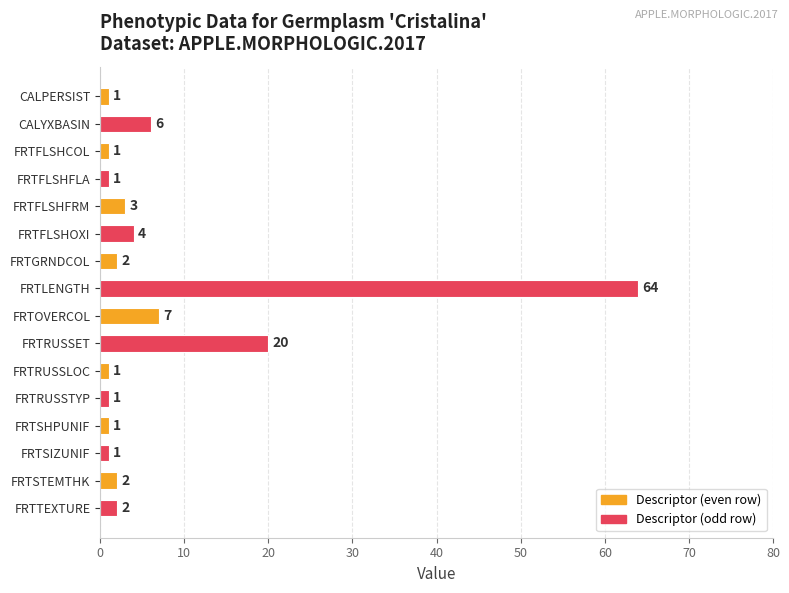

Where is the data nearest to the value 32?

FRTRUSSET